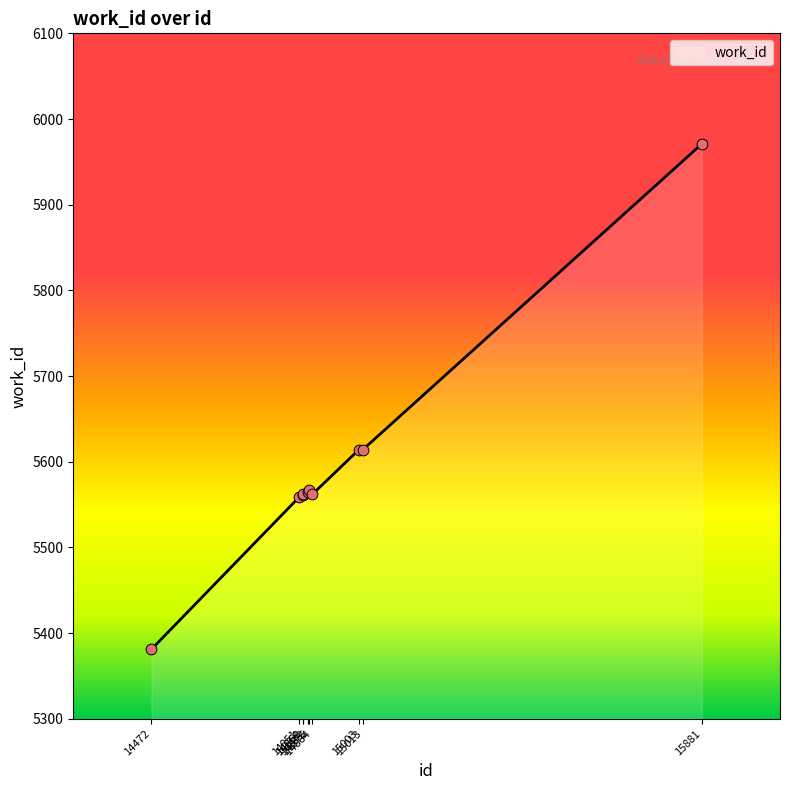

What is the change in value from 14851 to 15881?

+412